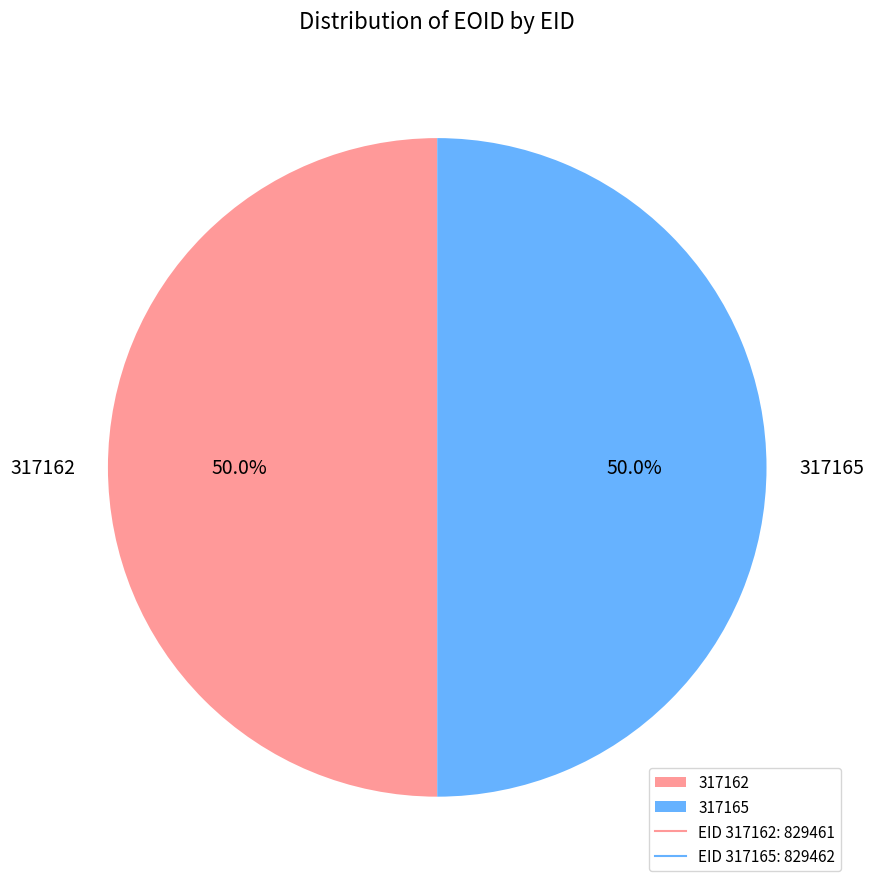

The 317162 slice represents 43% of the pie. True or false?

False